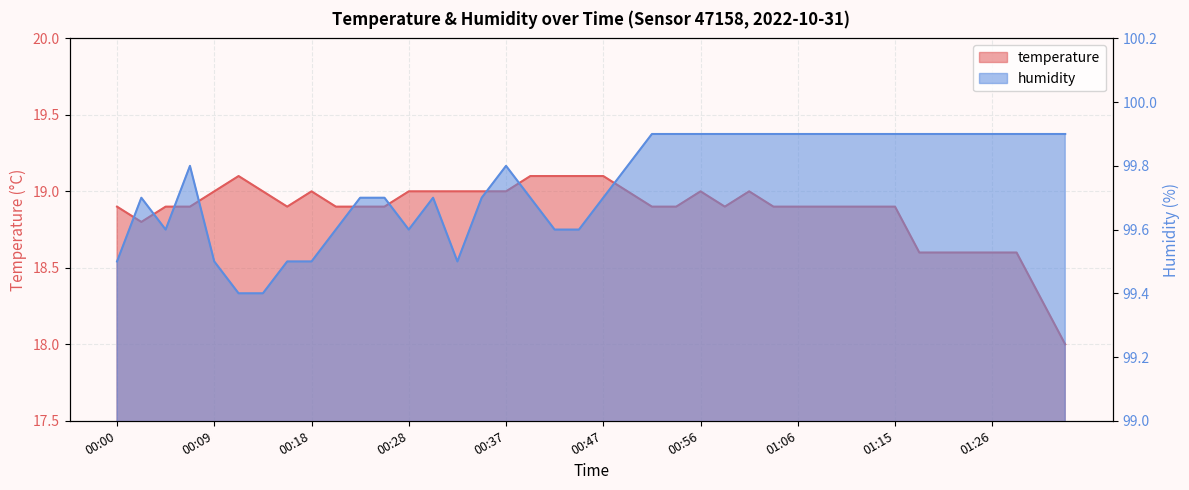

Which series changed the most between 00:26 and 00:28?

humidity